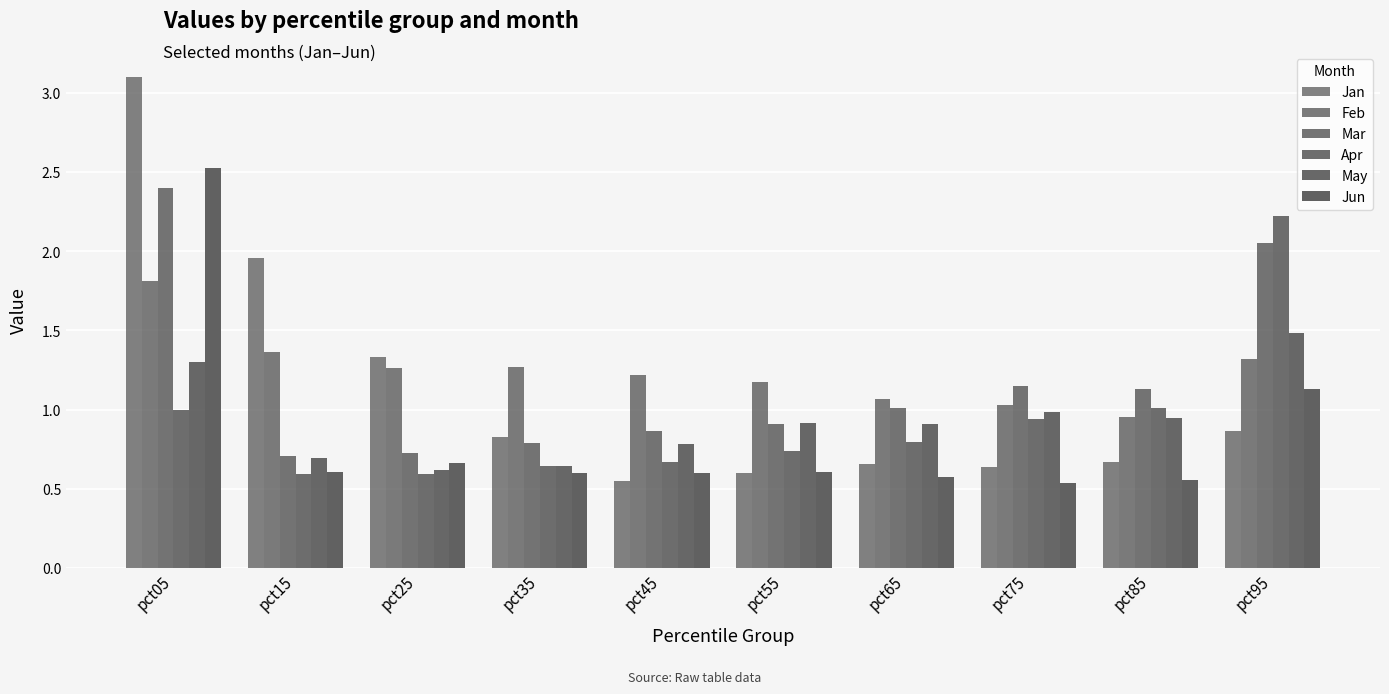

Is it true that May equals 1.3 at pct05?

True